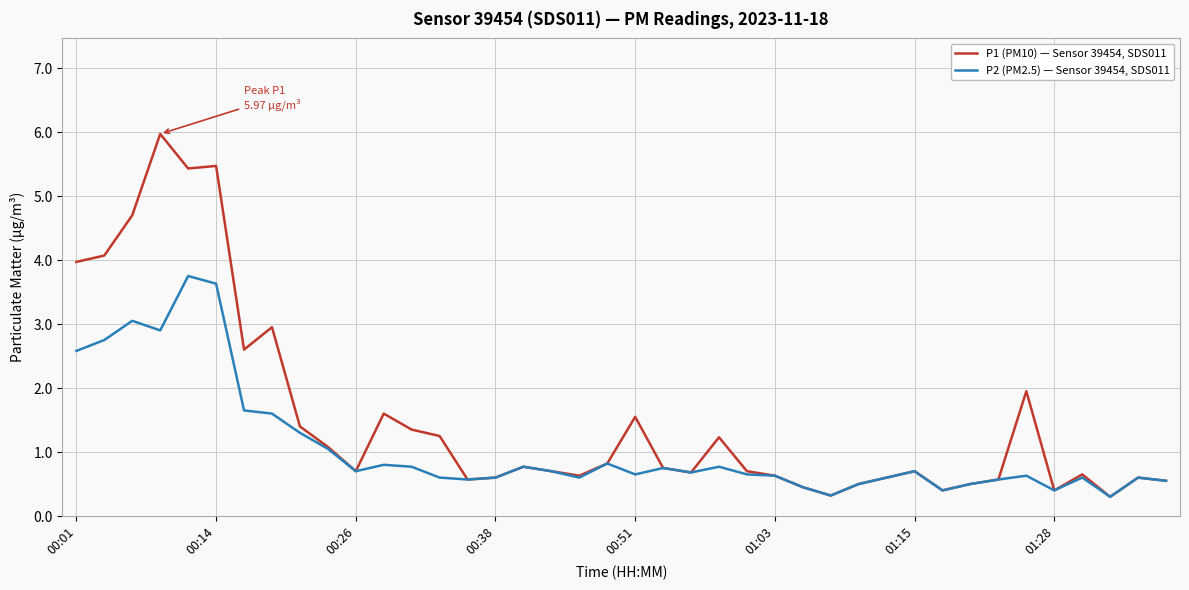

List the series in order of their overall mean, lowest first.

P2 (PM2.5) — Sensor 39454, SDS011, P1 (PM10) — Sensor 39454, SDS011